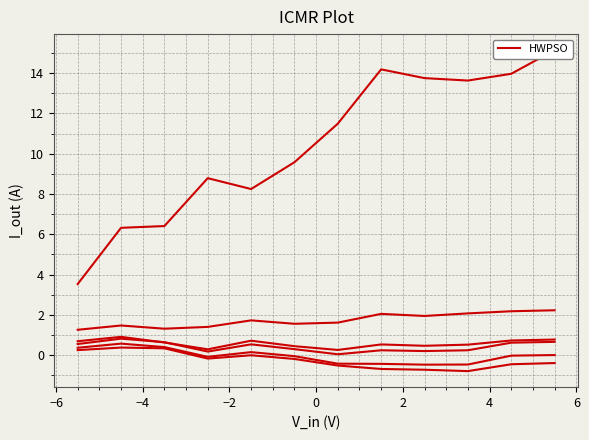

How many data points in pct45 are above 0?

5